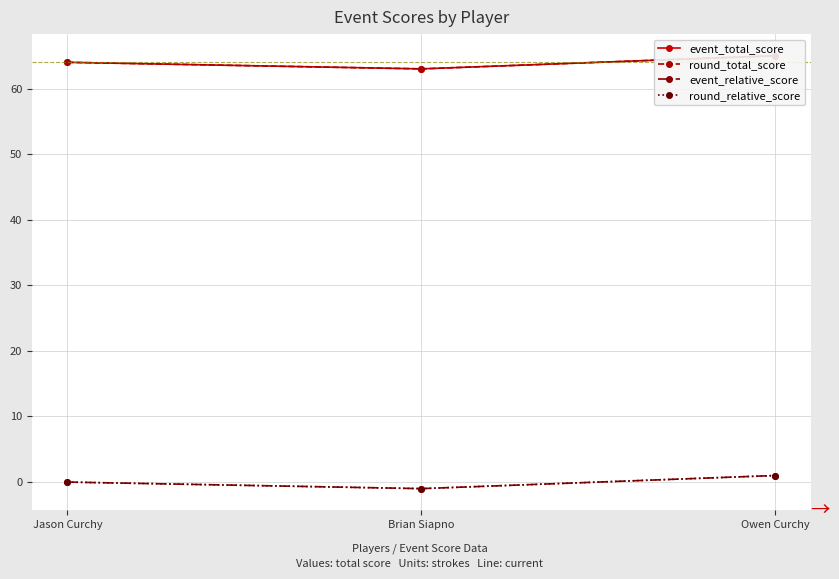

Between Jason Curchy and Brian Siapno, which series saw the biggest shift?

event_total_score